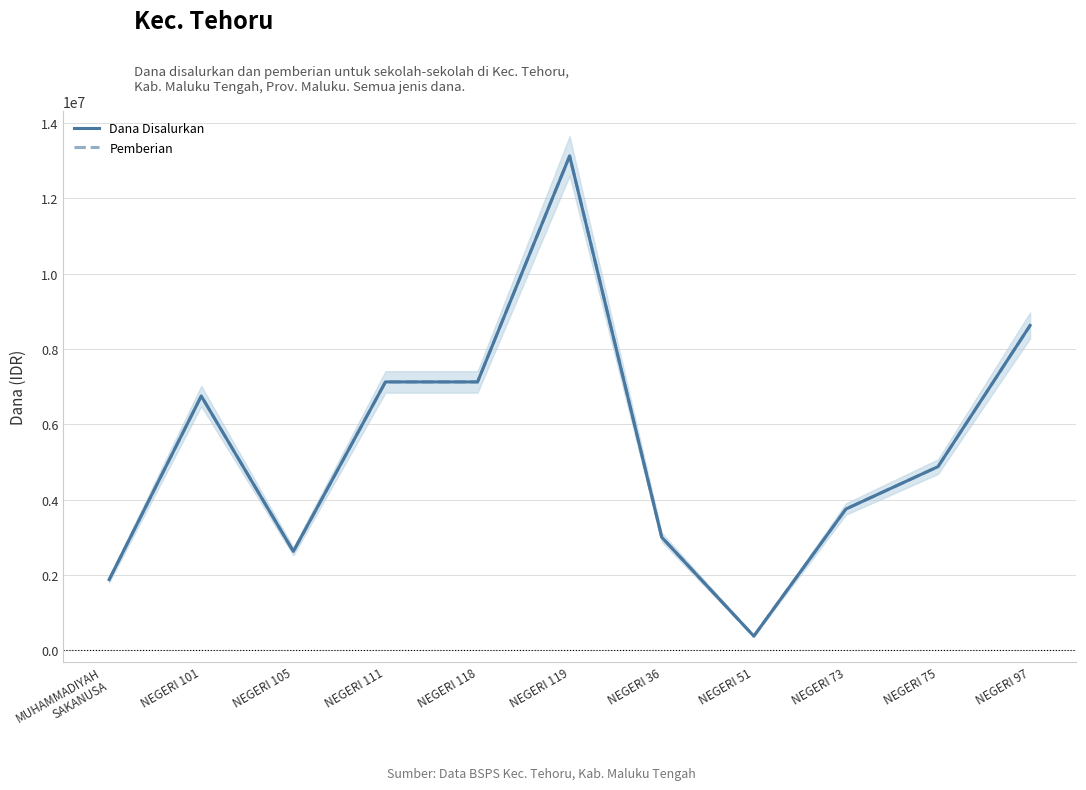

What is the average value of the Pemberian series?

5386364